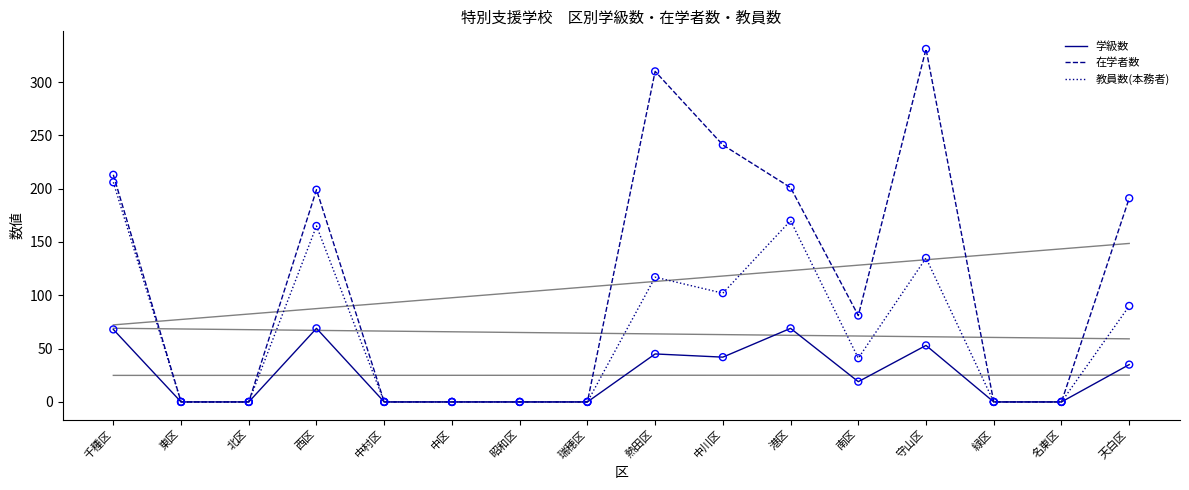

The value of 学級数 at 中村区 is -35. True or false?

False